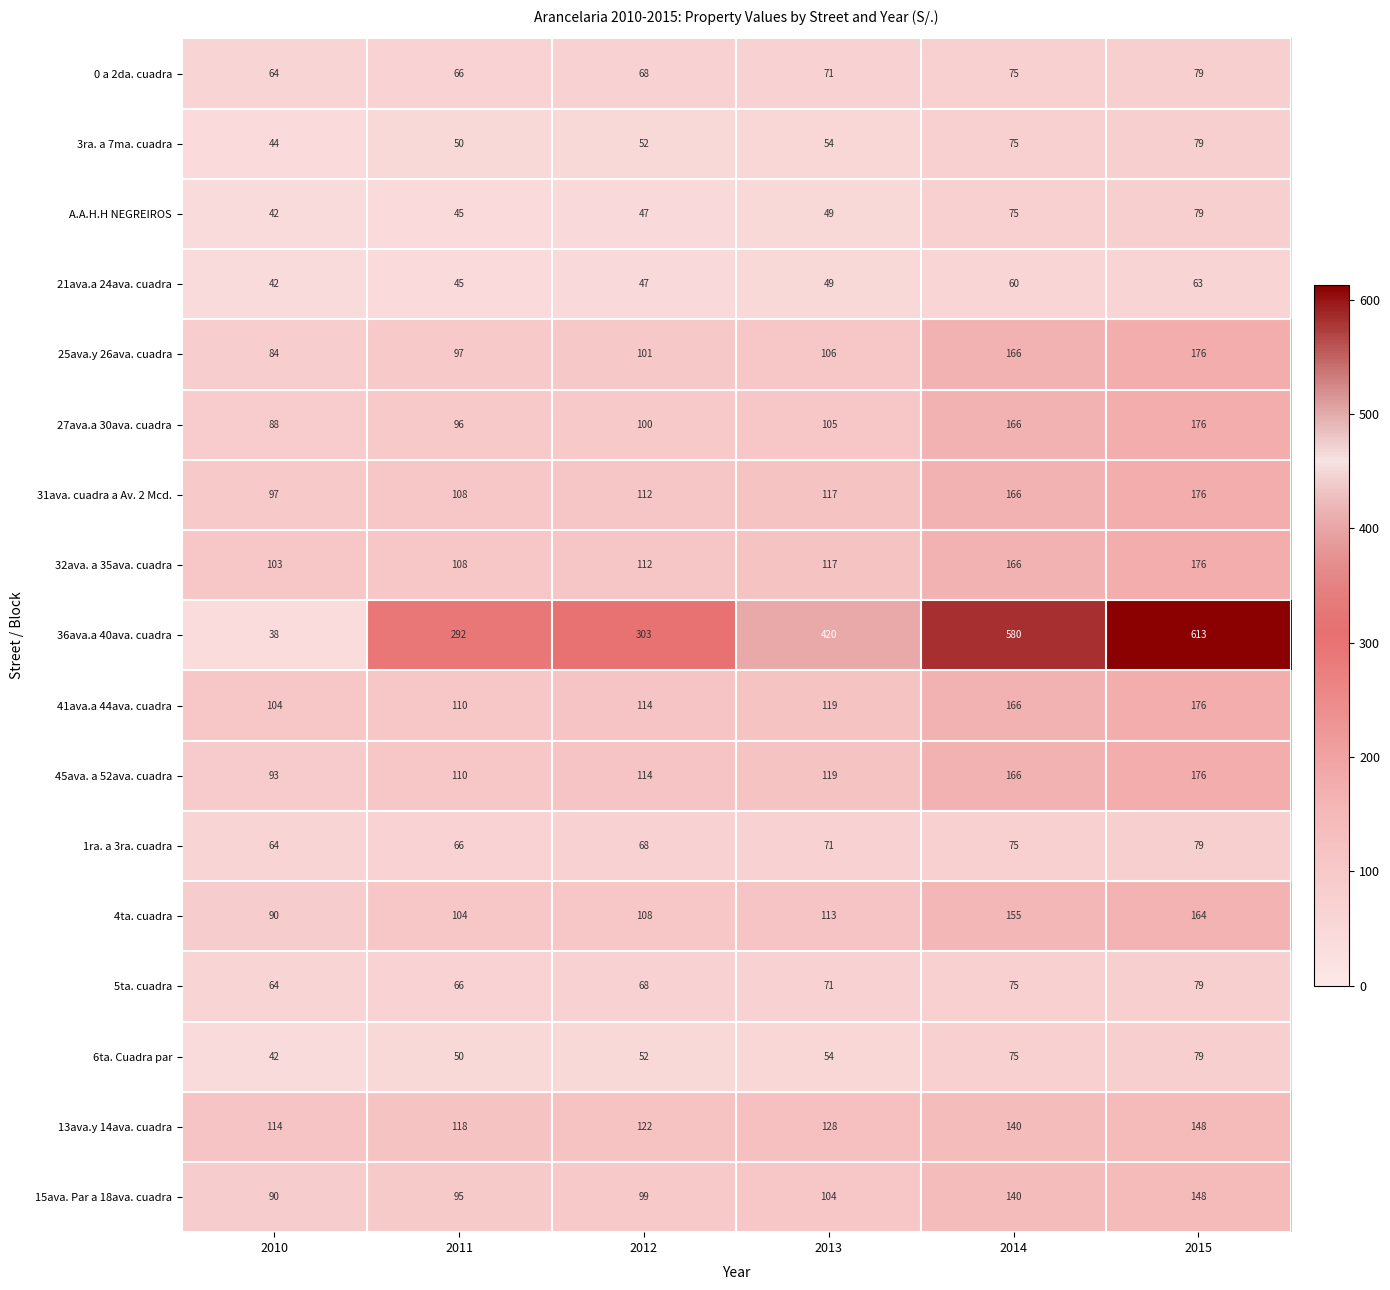

Rank the categories by 31ava. cuadra a Av. 2 Mcd. value from highest to lowest.

2015, 2014, 2013, 2012, 2011, 2010